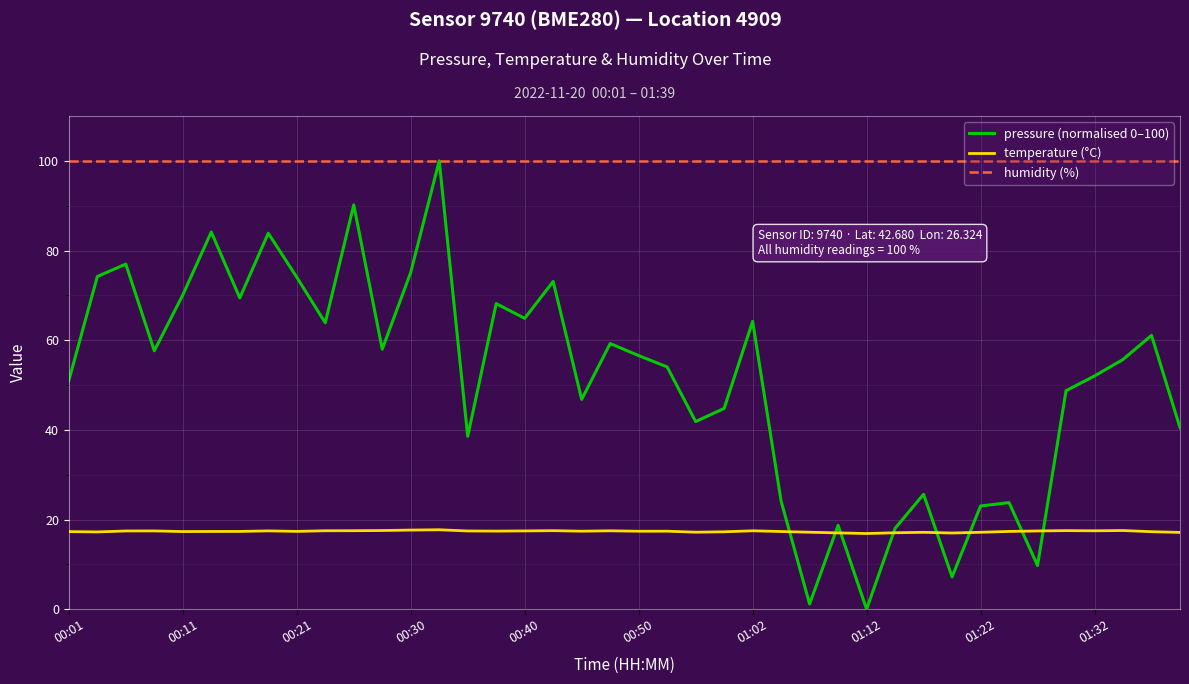

Which series has the largest total across all categories?

humidity (%)